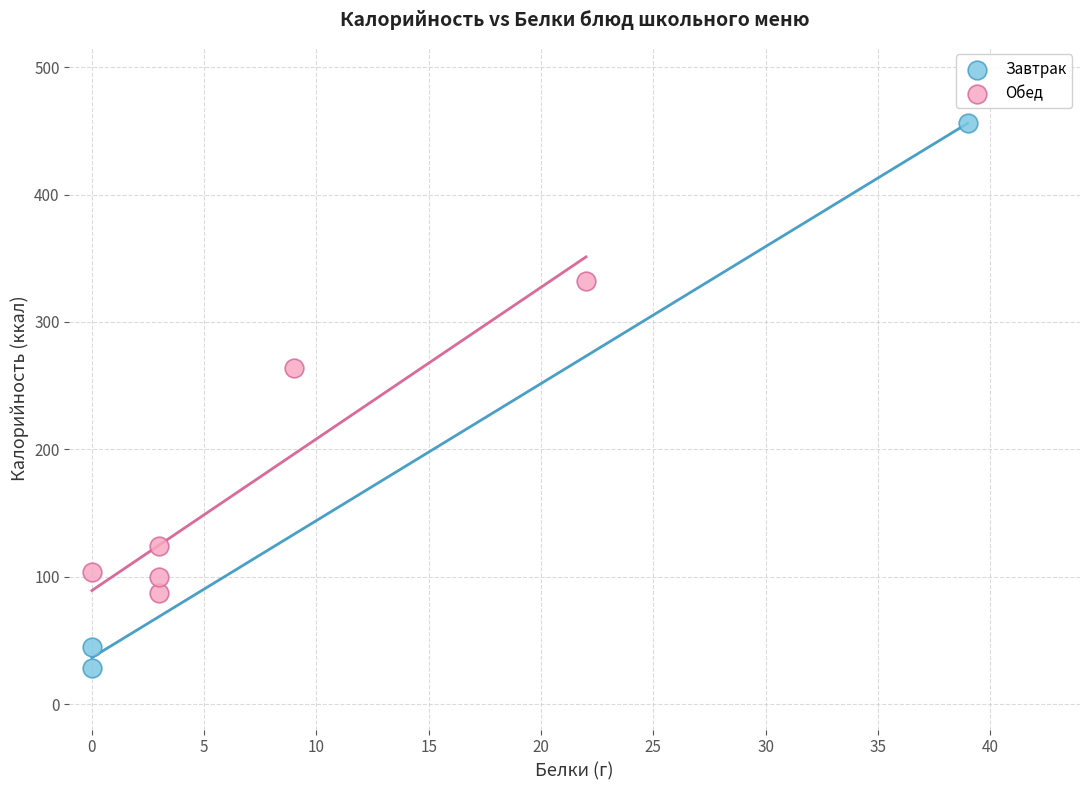

Which series contains the lowest Y value?

Завтрак